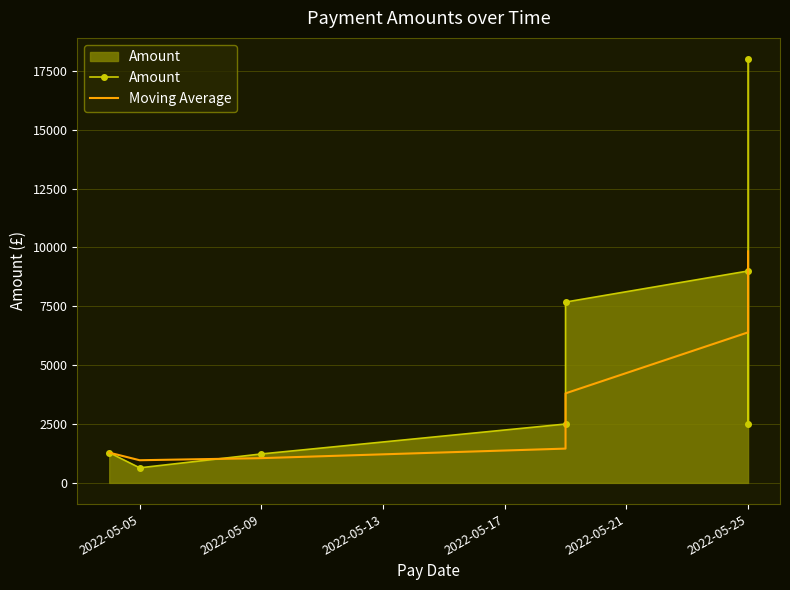

List the series in order of their peak value, lowest first.

Moving Average, Amount